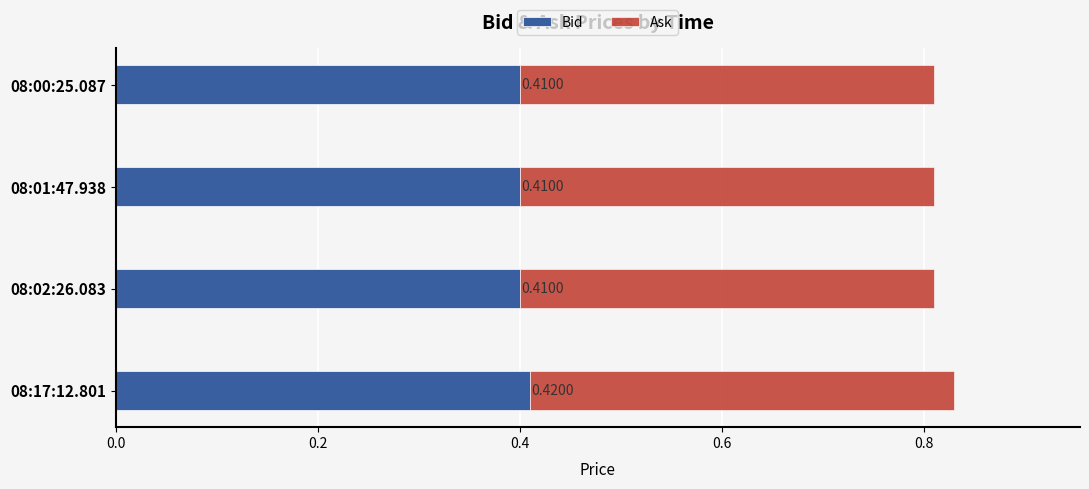

What is the sum of the Bid values at 08:17:12.801 and 08:00:25.087?

0.8